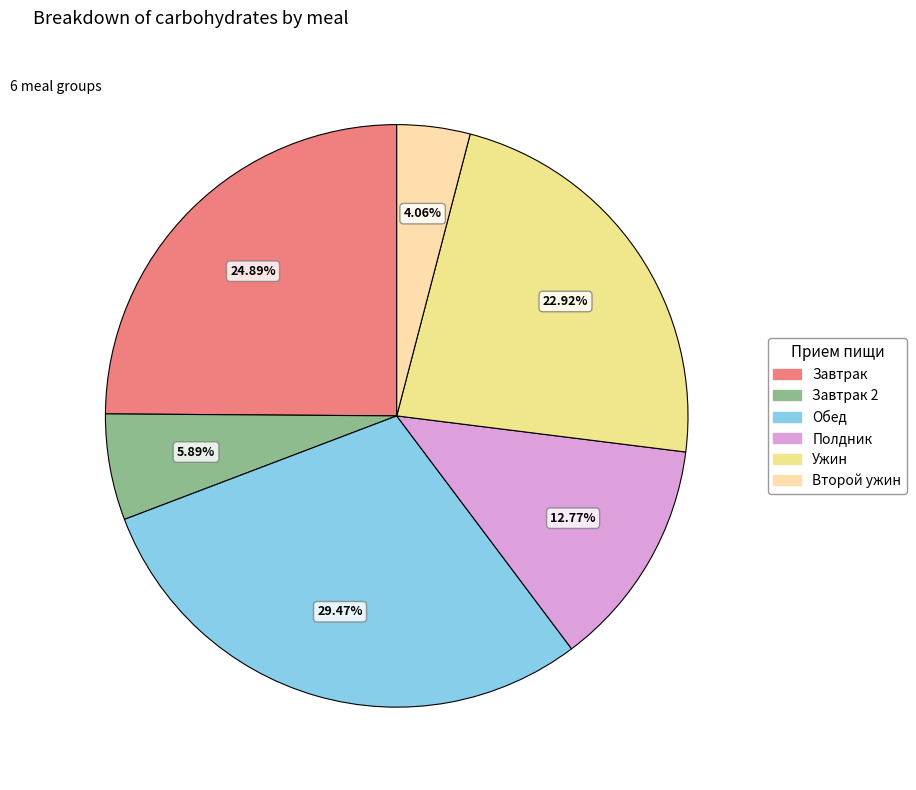

Count the number of slices in the pie.

6